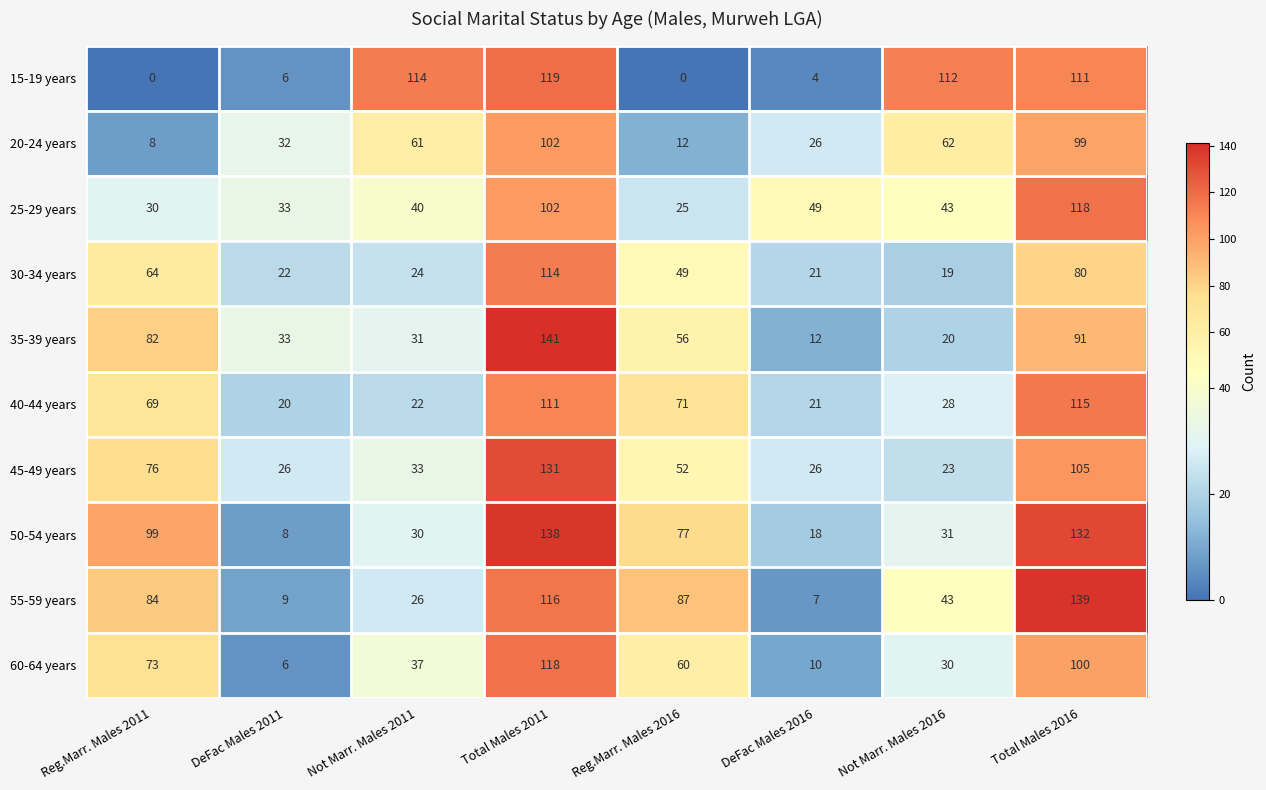

What is the average value of the 45-49 years series?

59